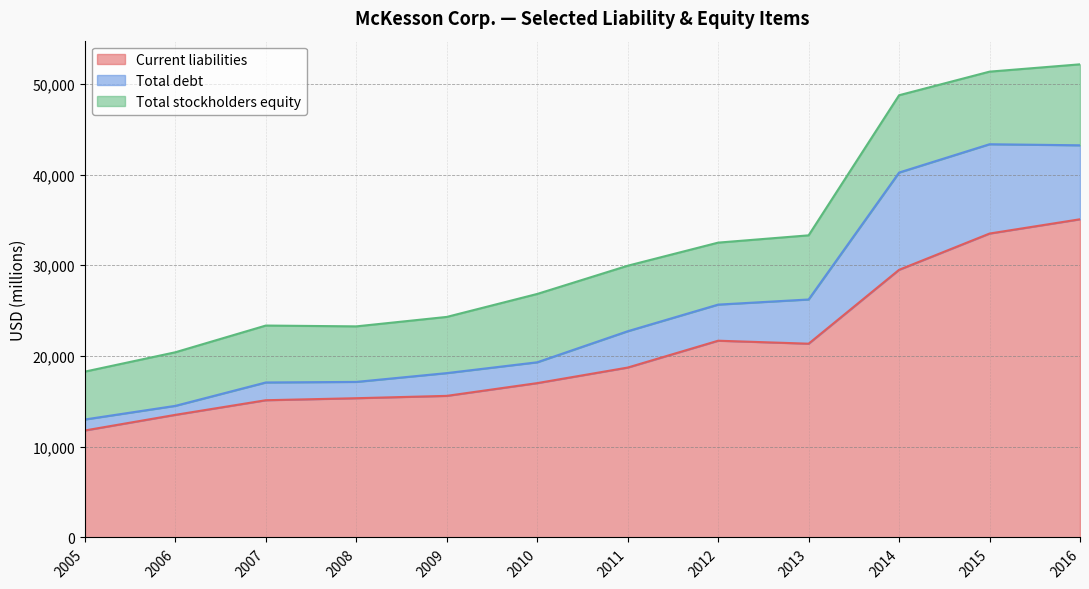

What is the average value of the Current liabilities series?

20686